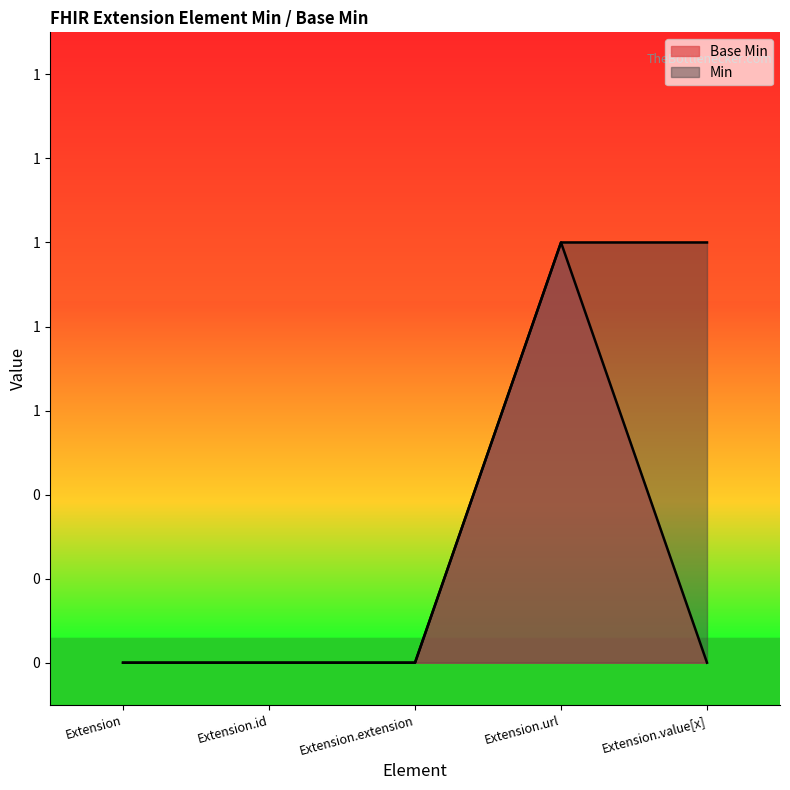

How many points are higher than both their immediate neighbors (excluding endpoints)?

1